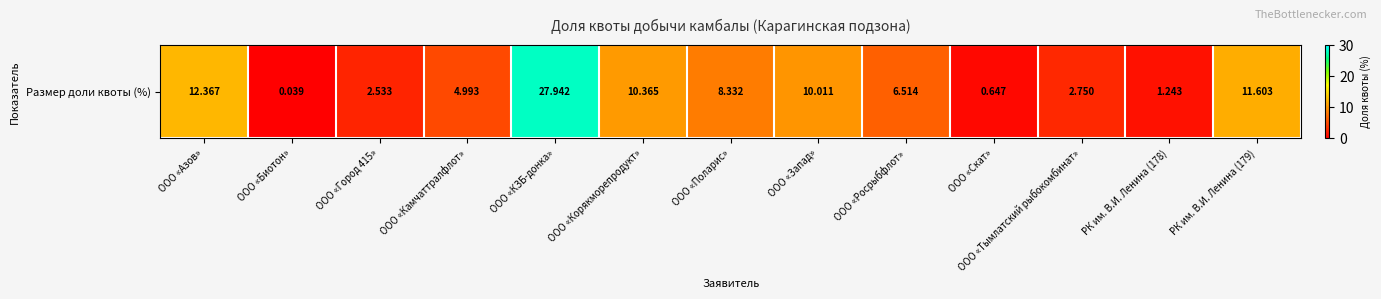

True or false: the data shows 11.6 at РК им. В.И. Ленина (179).

True